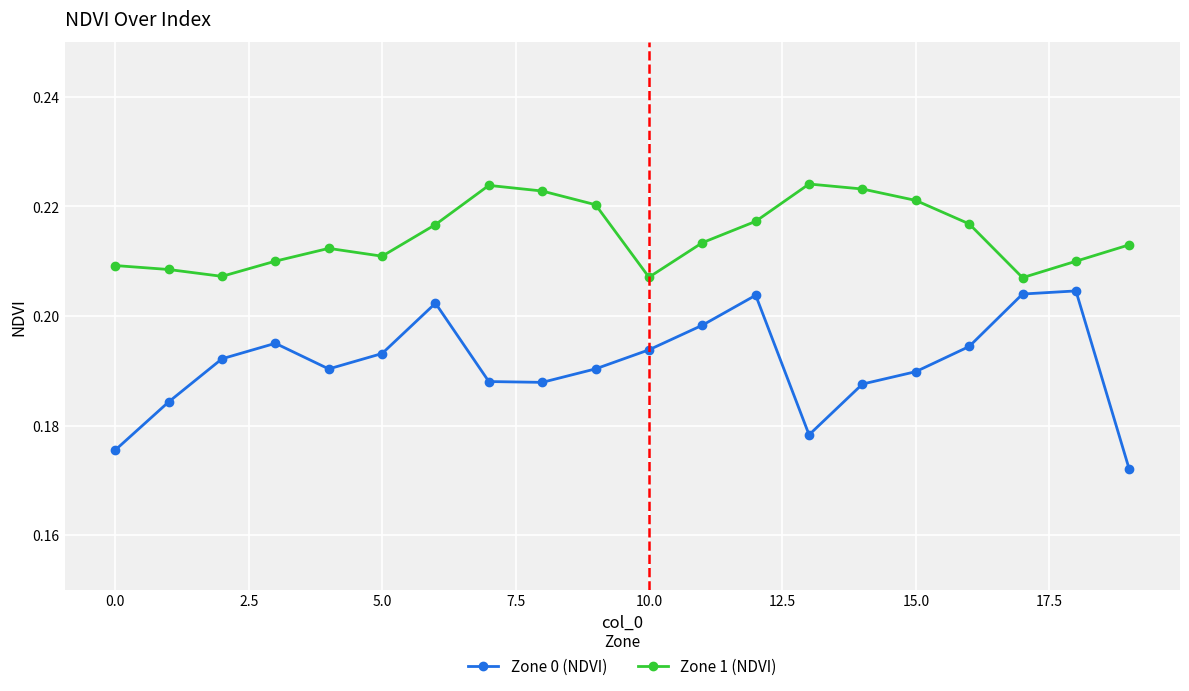

How many interior local peaks does the Zone 0 (NDVI) series have?

4